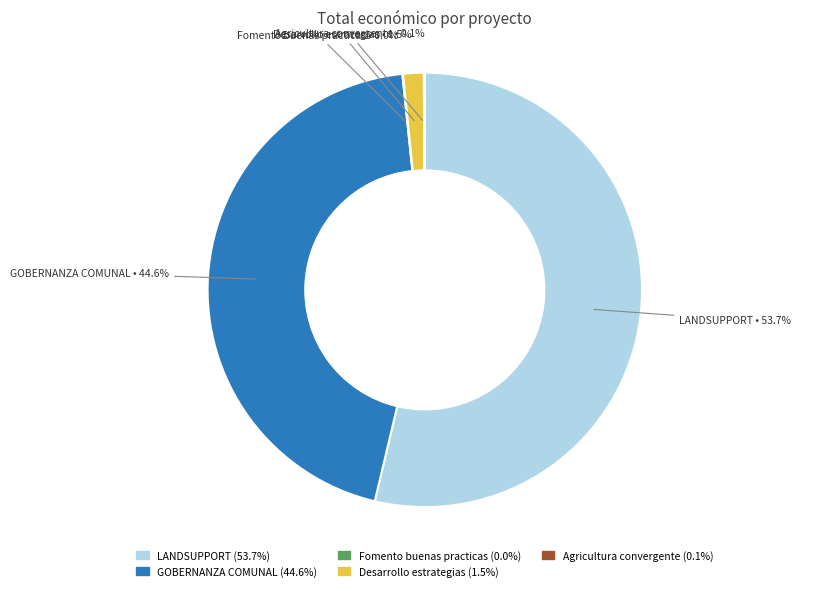

Which category has the biggest portion of the pie?

LANDSUPPORT